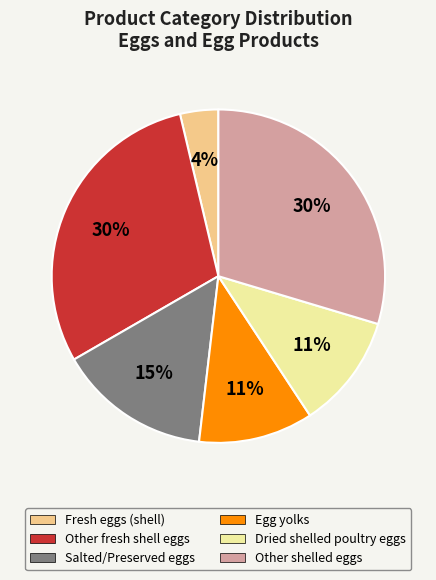

Is there a majority slice in this chart?

No